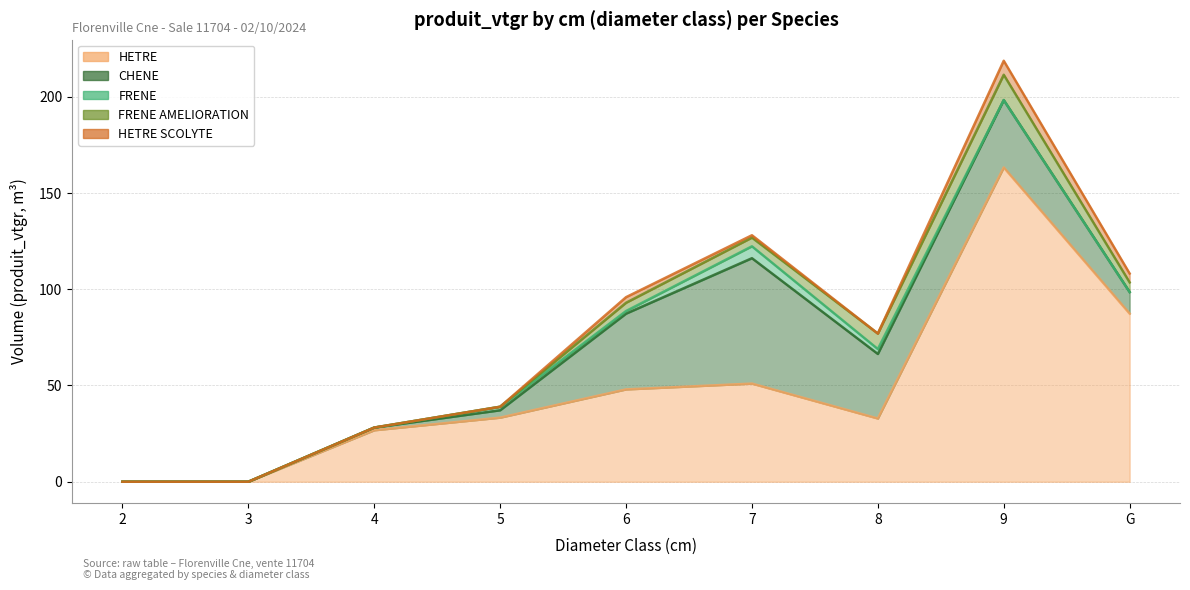

What is the label of the 4th point from the right?

7